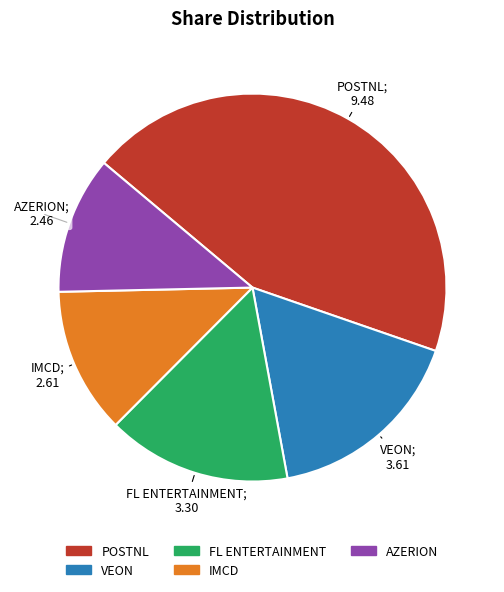

Which slice is the smallest?

AZERION